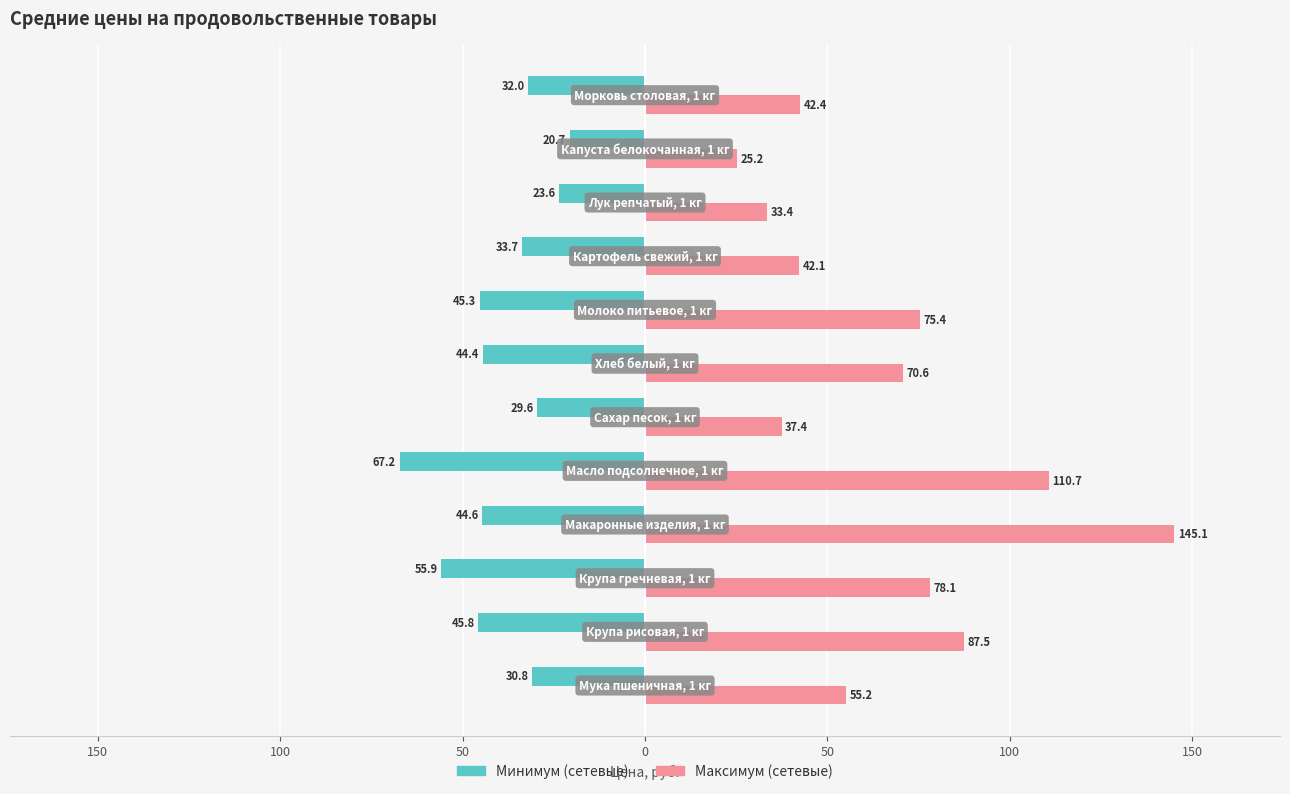

How many groups of bars are there?

12